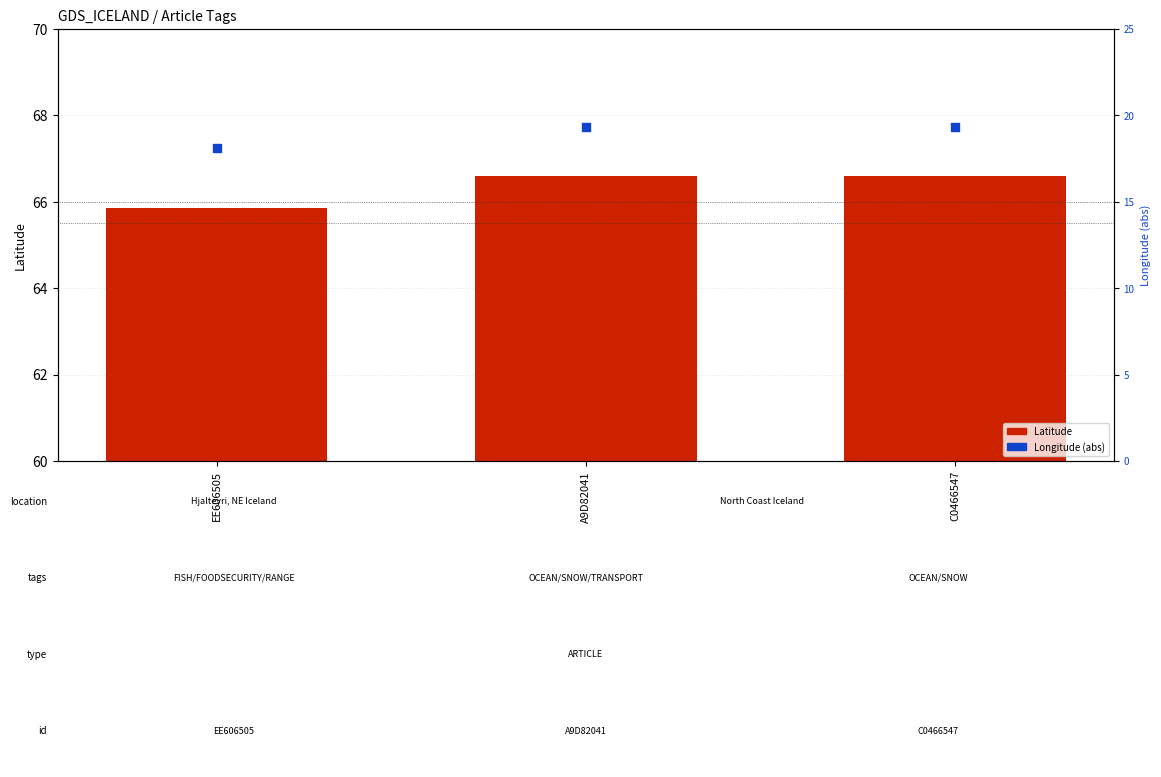

What are all the series names shown in the legend?

Latitude, Longitude (abs)